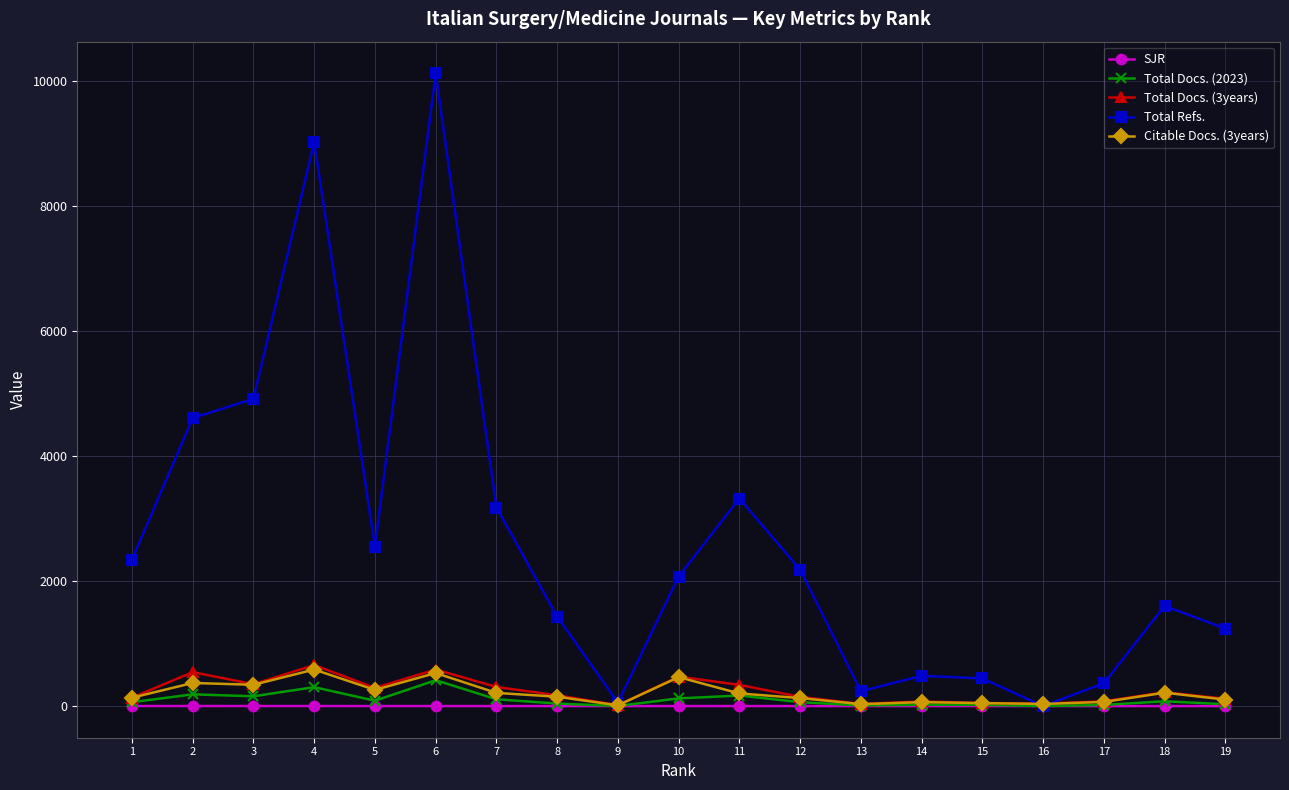

What is the maximum value shown in the chart?

10130.0